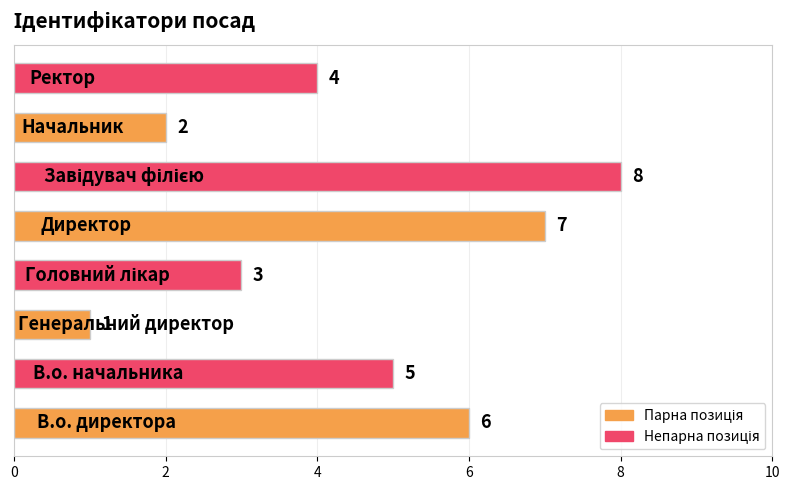

What is the maximum value shown in the chart?

8